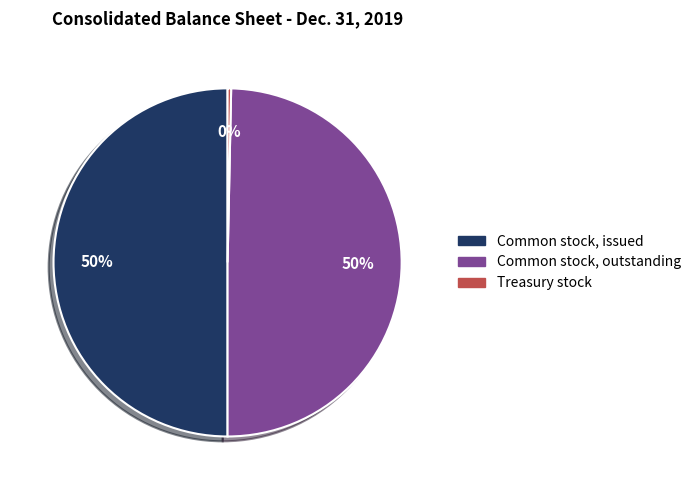

Does Treasury stock represent more than half of the total?

No